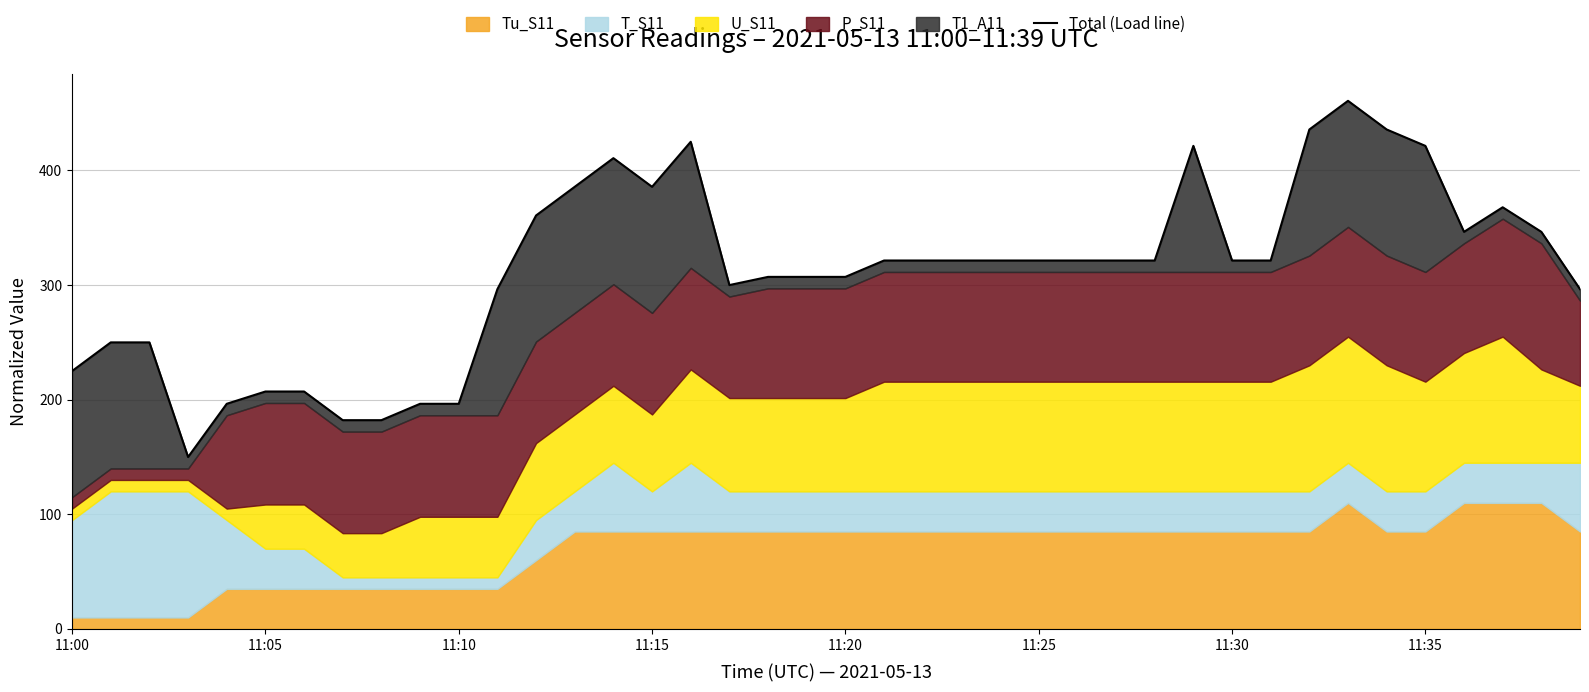

Reading left to right, extract all data points from this chart.

225.0	250.0	250.0	150.0	196.4	207.1	207.1	182.1	182.1	196.4	196.4	296.4	360.7	385.7	410.7	385.7	425.0	300.0	307.1	307.1	307.1	321.4	321.4	321.4	321.4	321.4	321.4	321.4	321.4	421.4	321.4	321.4	435.7	460.7	435.7	421.4	346.4	367.9	346.4	296.4